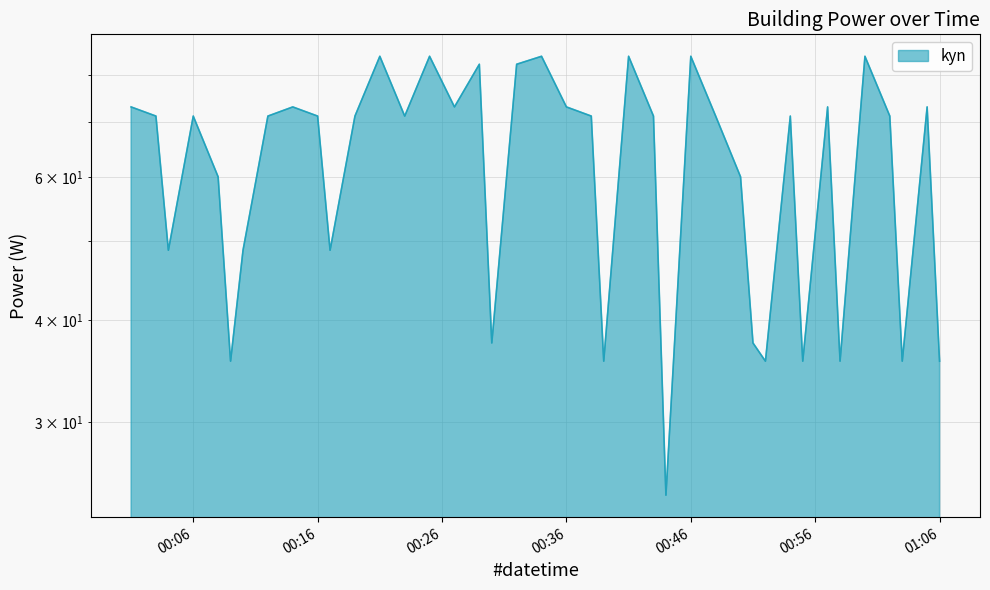

What is the greatest value displayed?

84.4